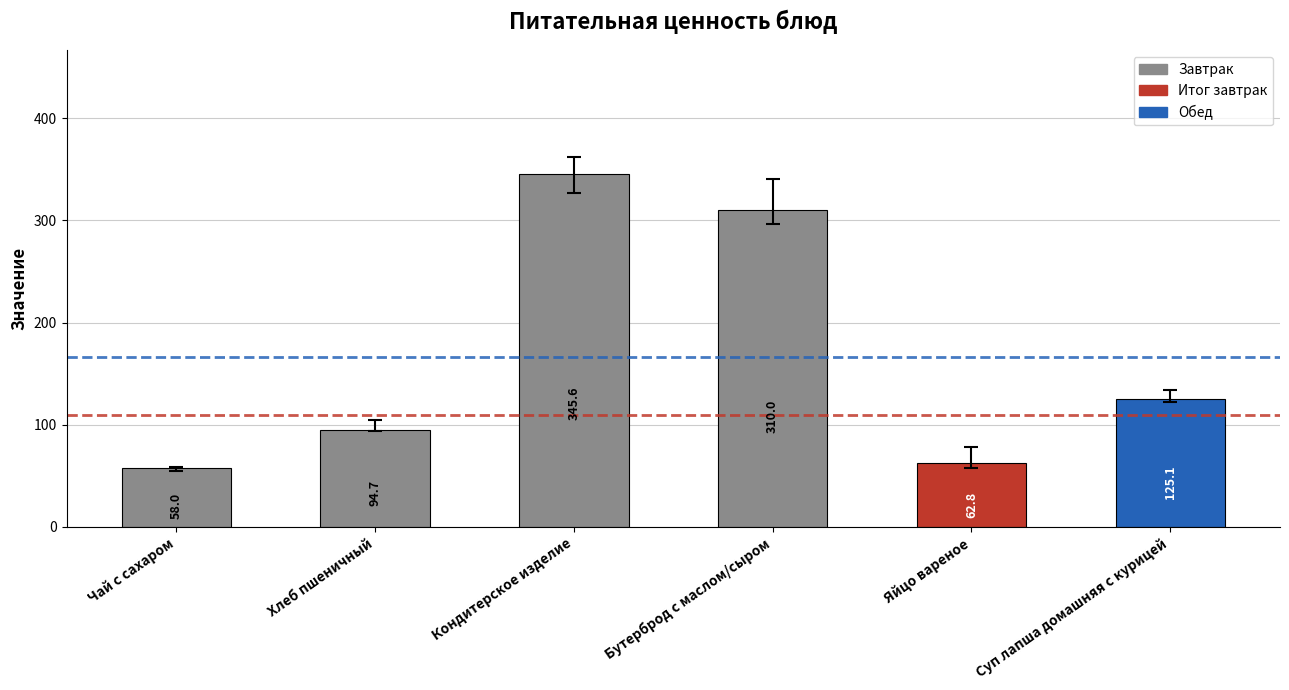

What is the sum of all values?

996.2